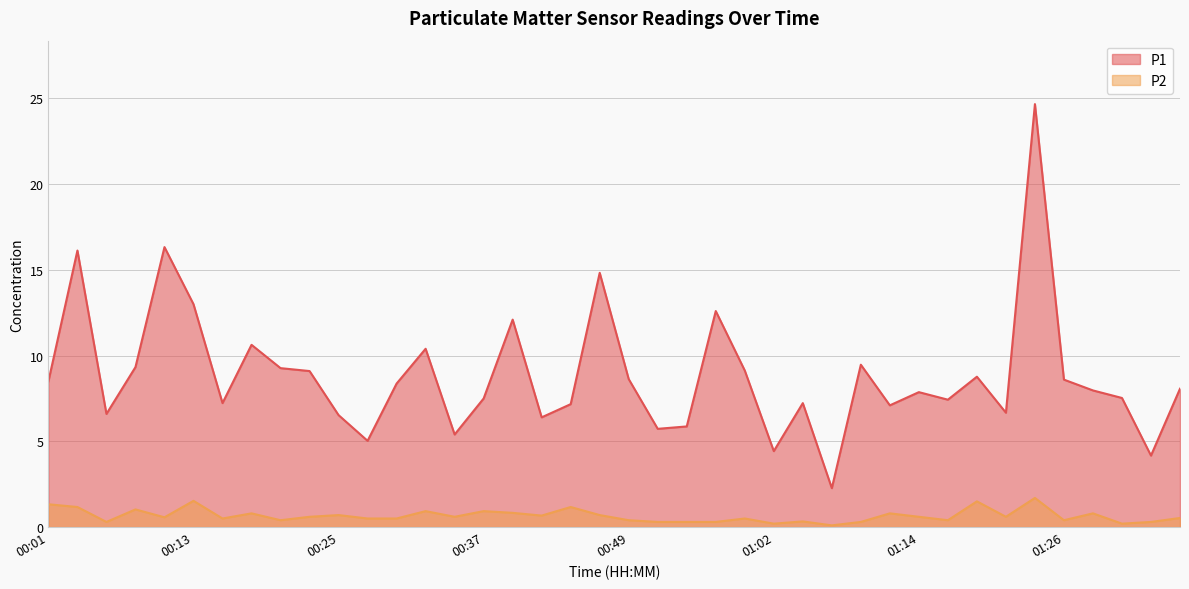

Which has a higher value, 00:15 or 00:08?

00:08